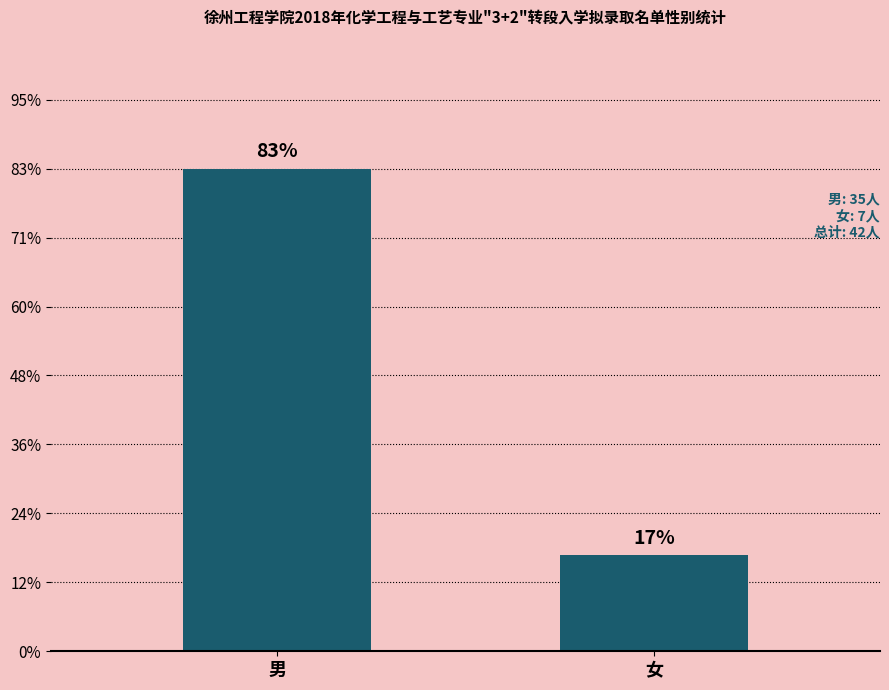

What is the maximum value shown in the chart?

35